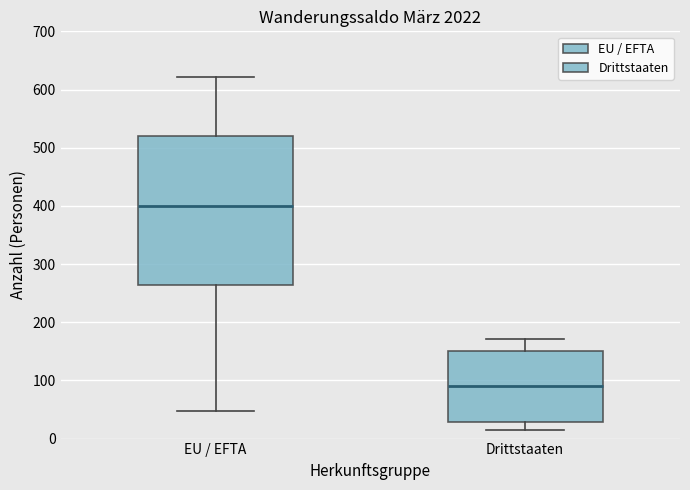

Reading left to right, transcribe this box plot: for each box, give where its median line is, the range the box spans, and where its two whiskers end, as read against the y-axis. The values are not printed on the chart, so give them approximately, as read against the axis.

EU / EFTA: median 400, box 260 to 520, whiskers 50 to 620
Drittstaaten: median 90, box 30 to 150, whiskers 10 to 170